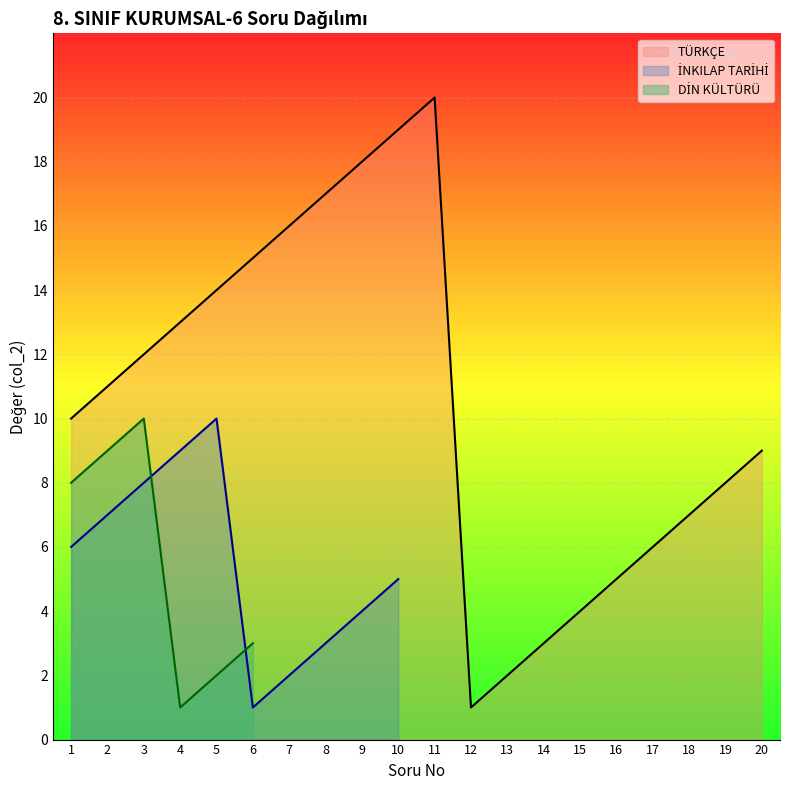

At which label does TÜRKÇE reach its minimum?

12